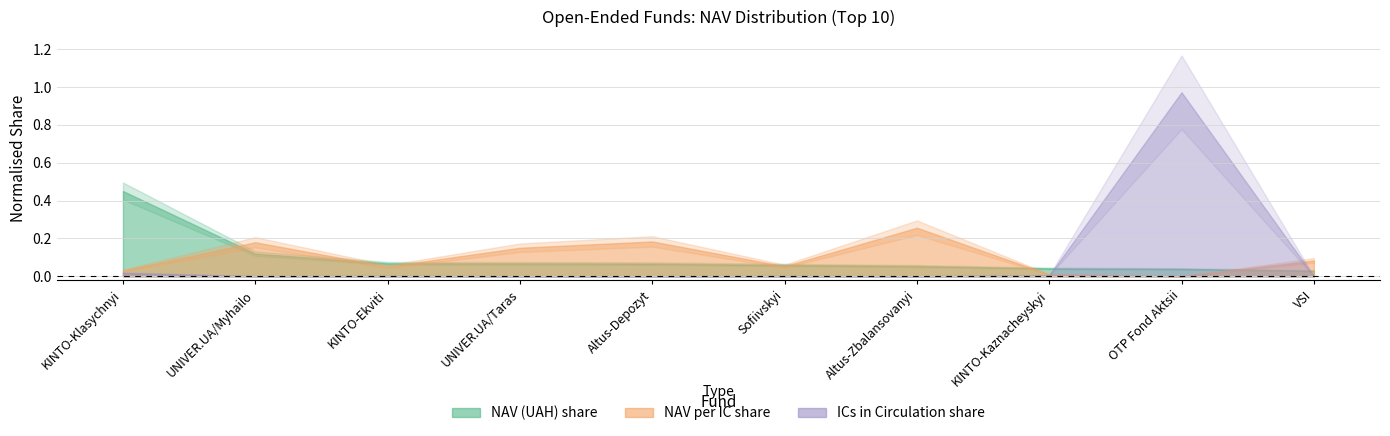

What is the sum of all NAV (UAH) values?

46729396.2